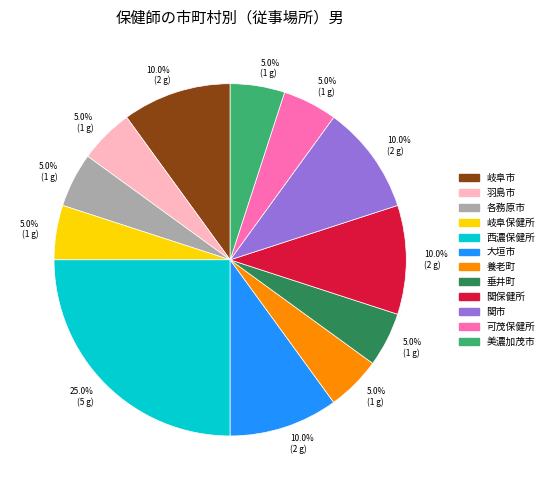

To the nearest percent, what is the combined percentage of 西濃保健所 and 各務原市?

30%